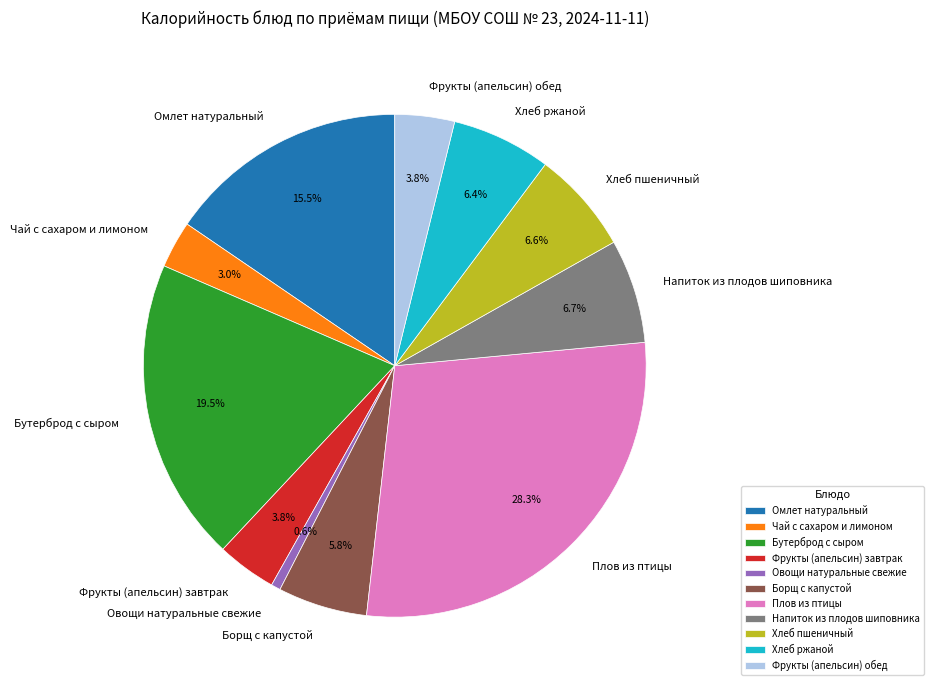

What percentage is the Плов из птицы slice, to the nearest percent?

28%